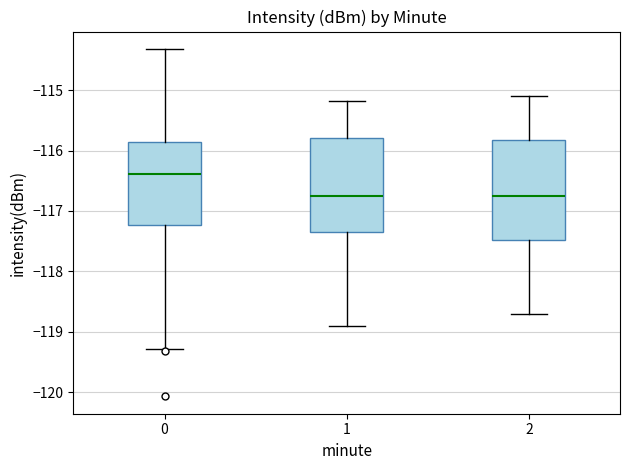

Reading left to right, transcribe this box plot: for each box, give where its median line is, the range the box spans, and where its two whiskers end, as read against the y-axis. The values are not printed on the chart, so give them approximately, as read against the axis.

0: median -116.4, box -117.2 to -115.9, whiskers -119.3 to -114.3
1: median -116.8, box -117.4 to -115.8, whiskers -118.9 to -115.2
2: median -116.7, box -117.5 to -115.8, whiskers -118.7 to -115.1